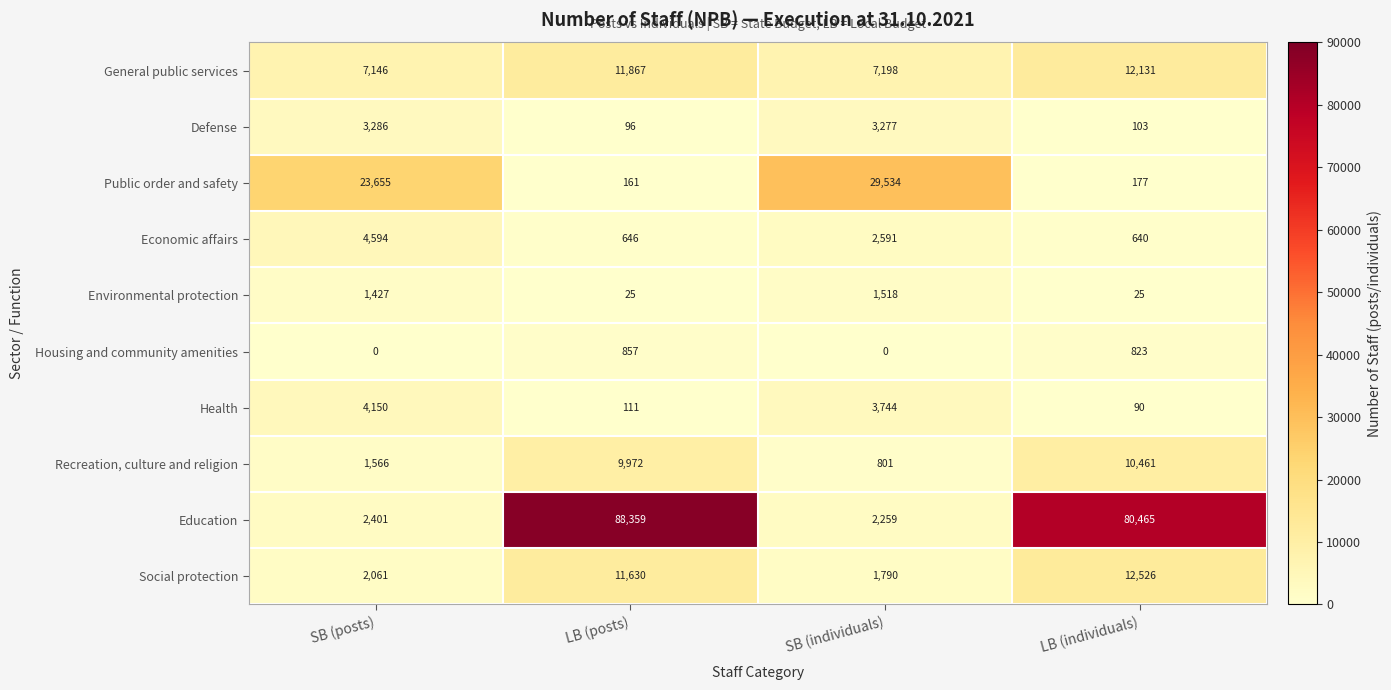

Which category has the highest value across all series?

LB (posts)